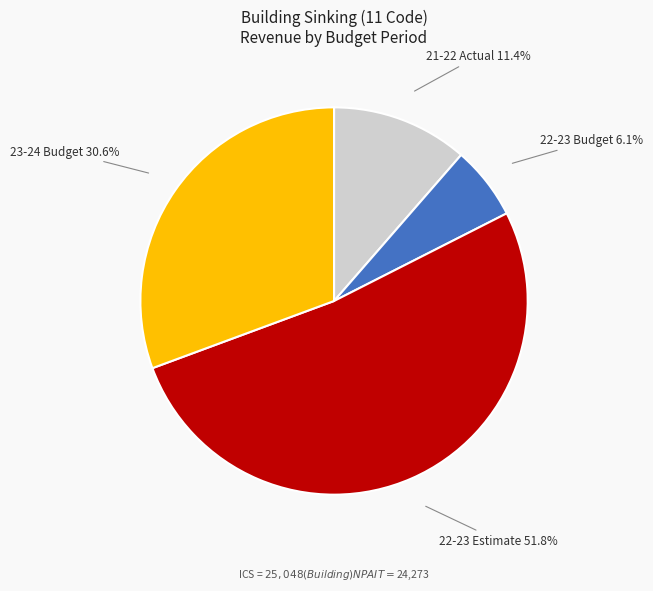

What is the ratio of the value at 21-22 Actual to the value at 22-23 Budget?

1.9